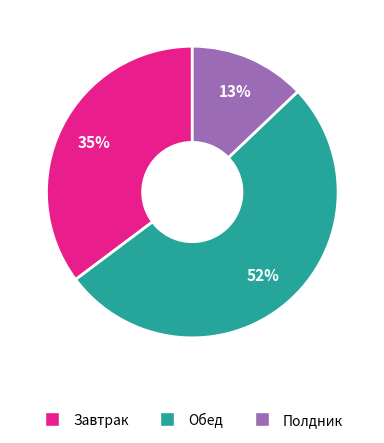

Is there a majority slice in this chart?

Yes